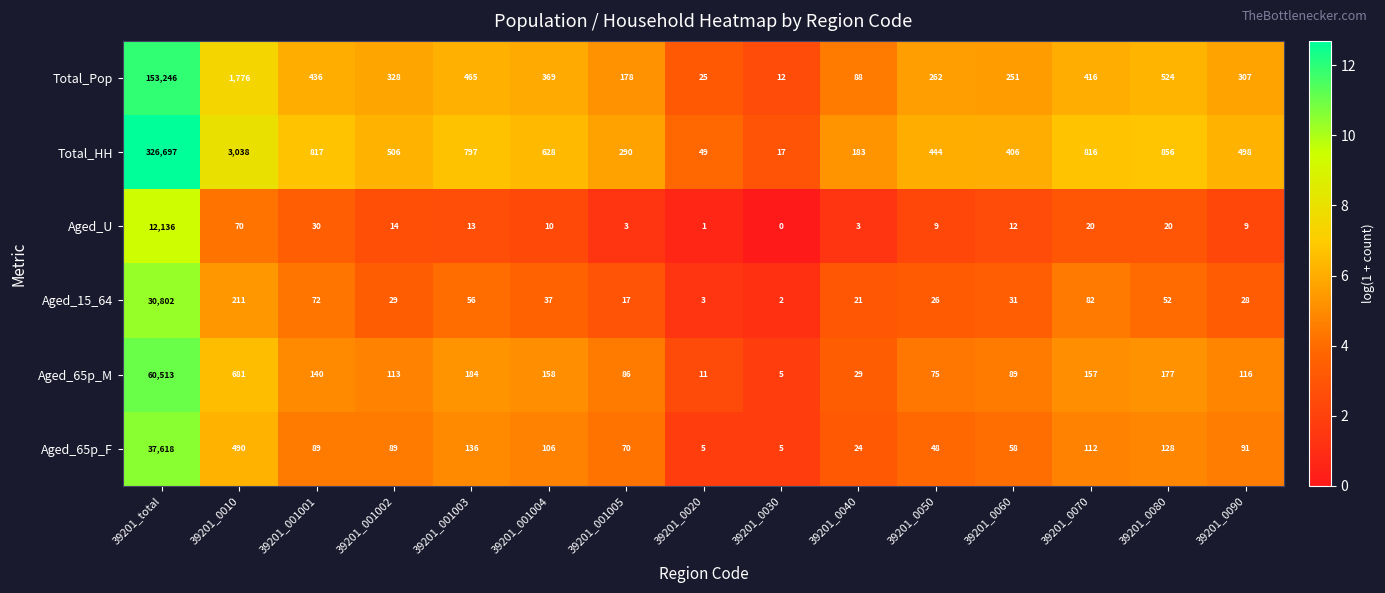

How many values in the Total_HH series are below 506?

7